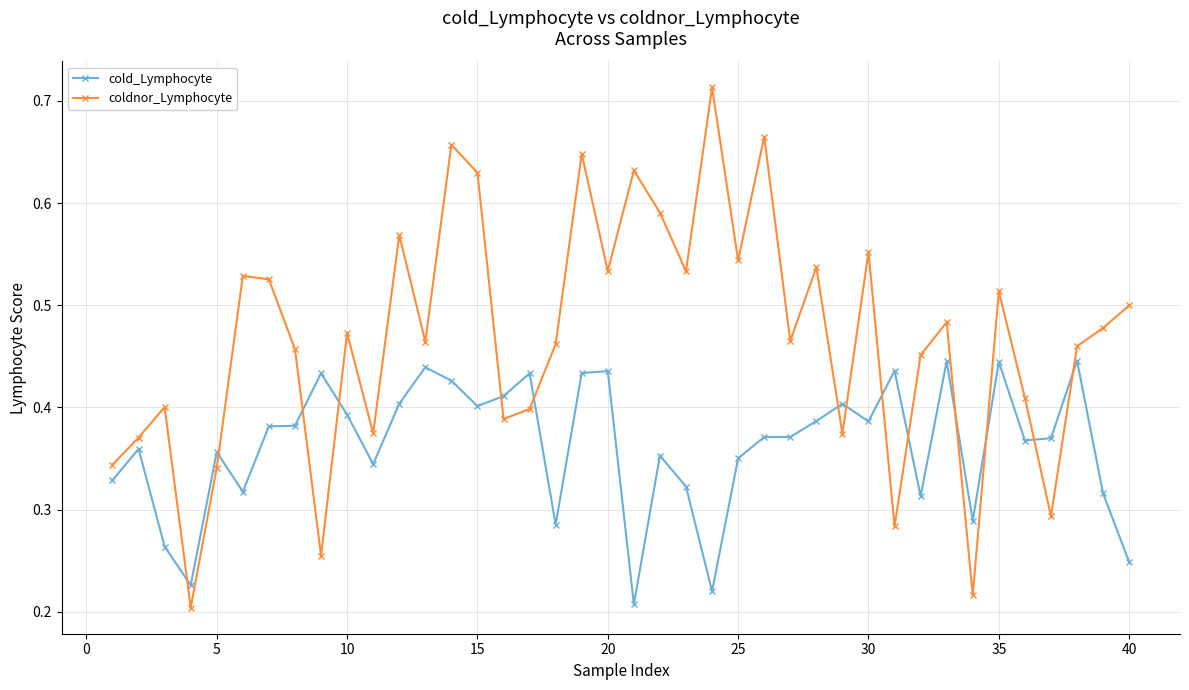

Which series has the largest range (max minus min)?

coldnor_Lymphocyte